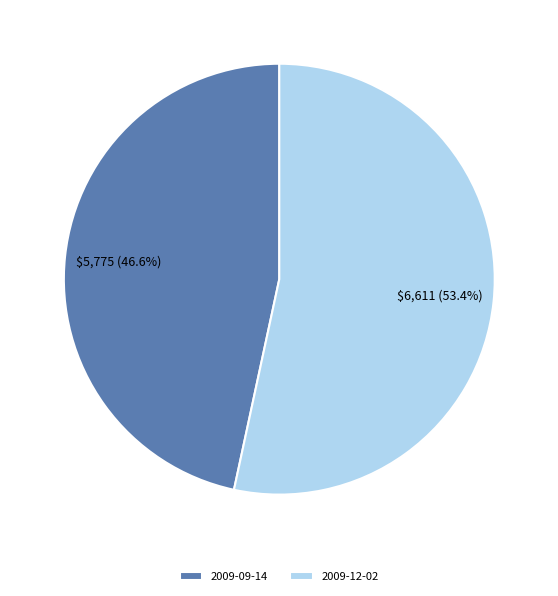

Between 2009-12-02 and 2009-09-14, which is larger?

2009-12-02